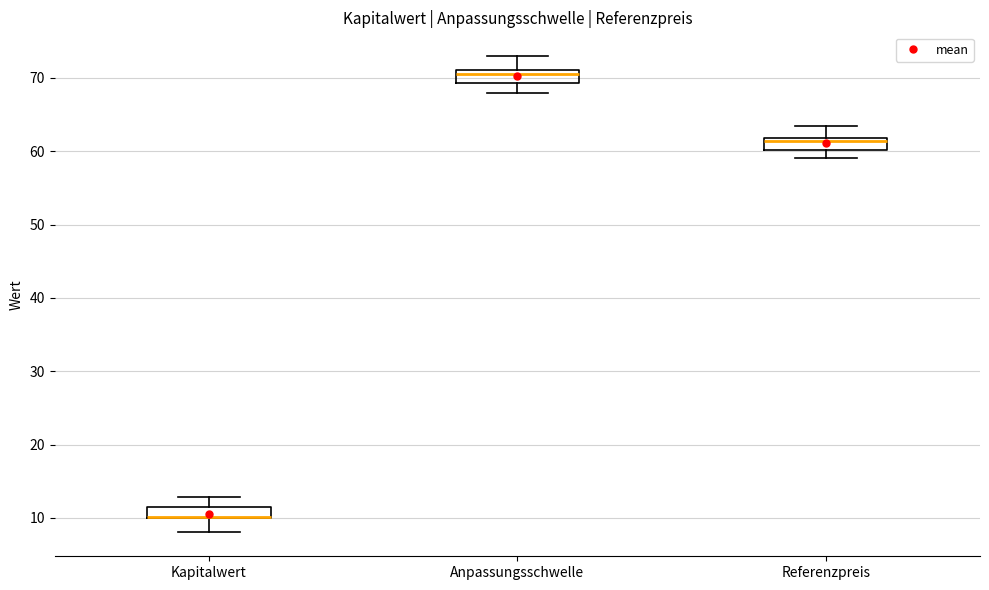

Where is the upper edge of the box for Anpassungsschwelle on the y-axis? The values are not printed on the chart, so give them approximately, as read against the axis.

71